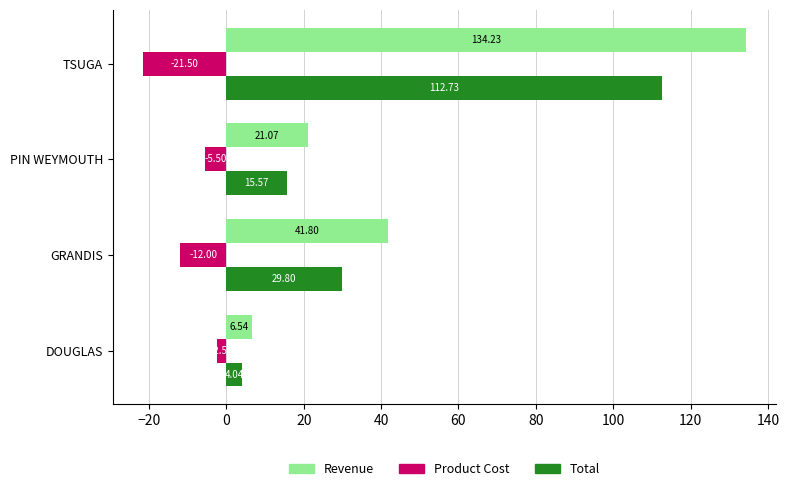

How many data points in Product Cost are less than -5?

3